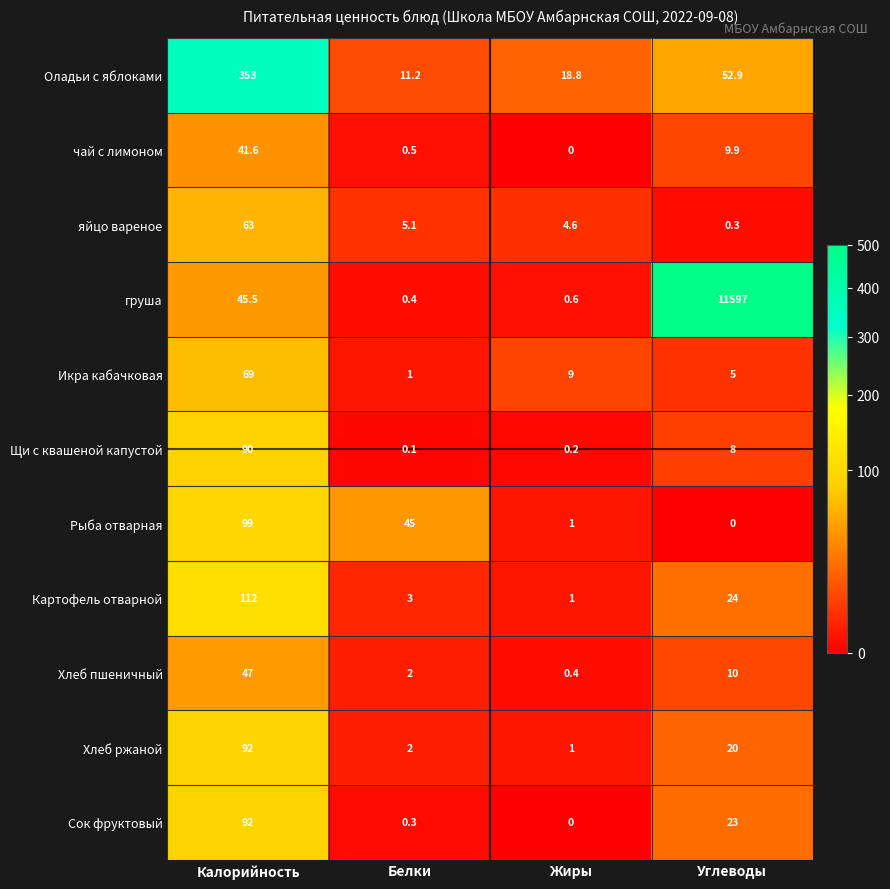

Count the number of categories in the chart.

4